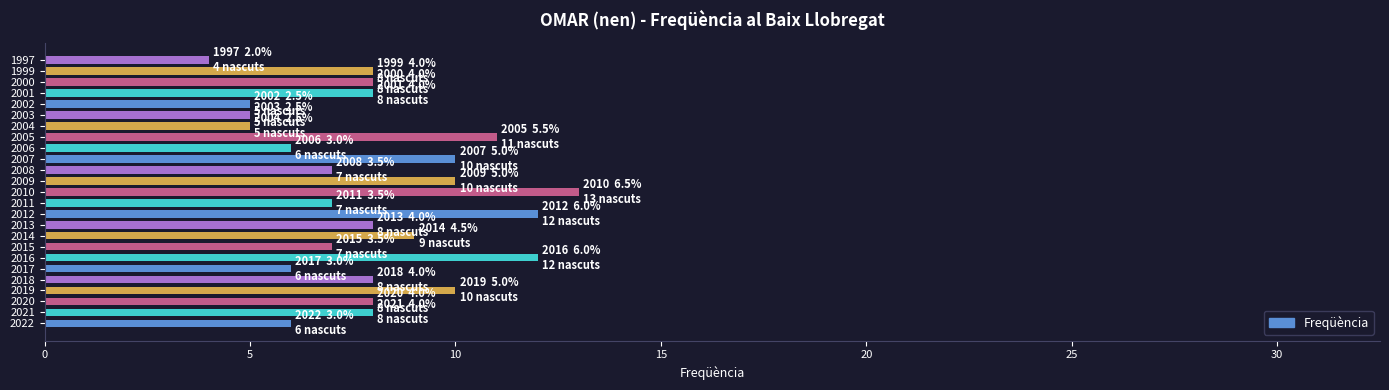

What is the greatest value displayed?

13